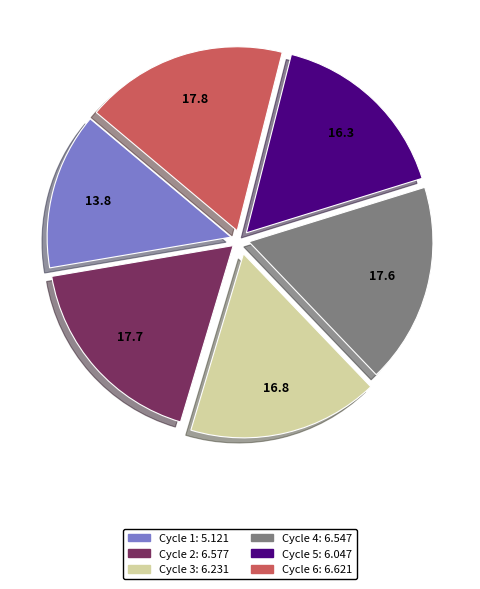

How many slices are in this pie chart?

6